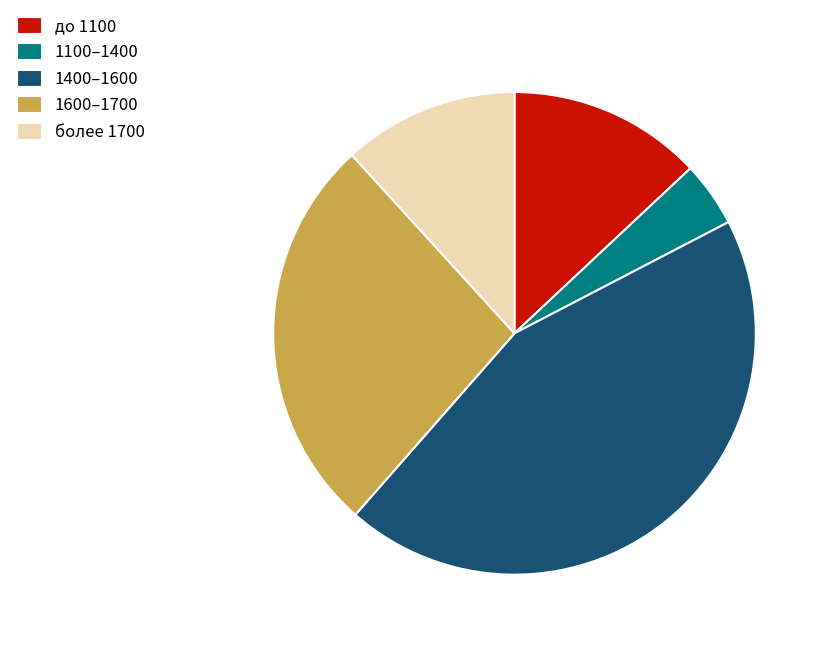

Which category has the biggest portion of the pie?

1400–1600